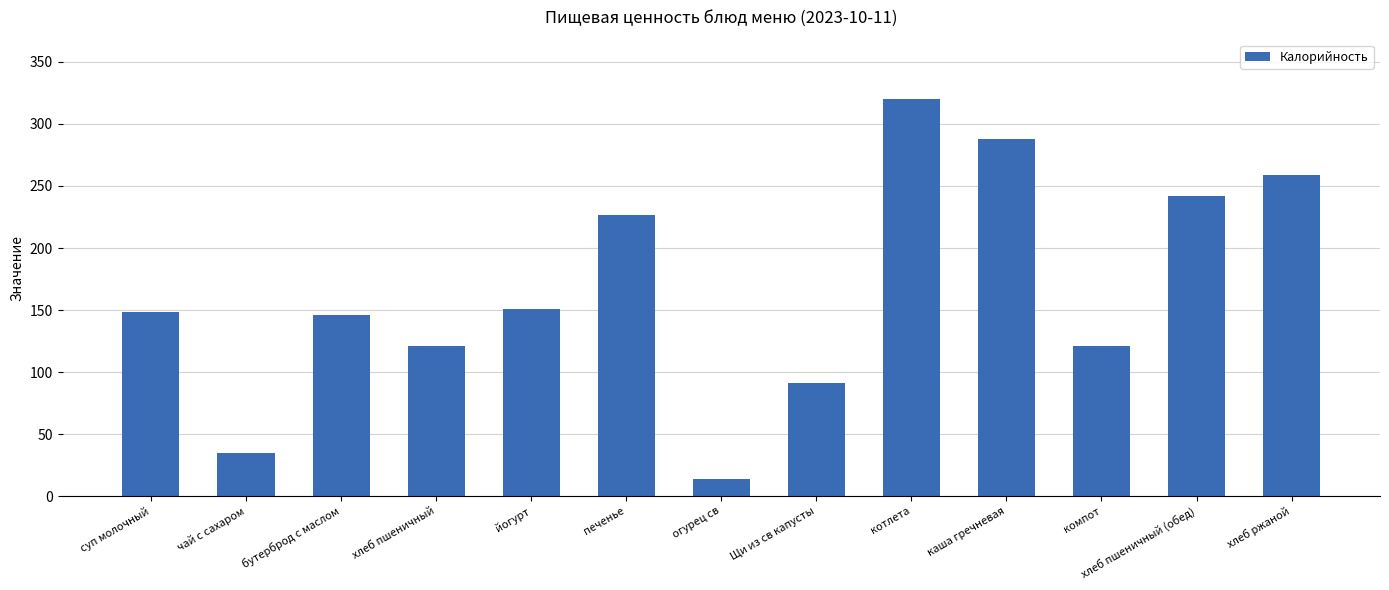

How many data points does each series have?

13